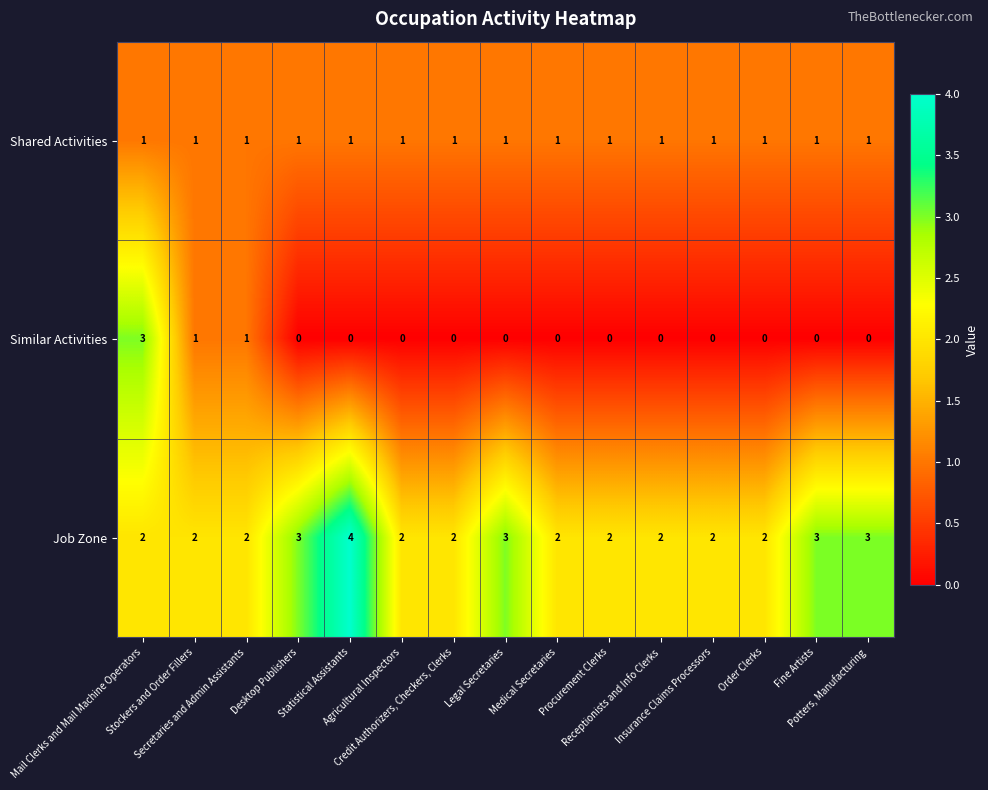

List the series in order of their overall mean, lowest first.

Similar Activities, Shared Activities, Job Zone